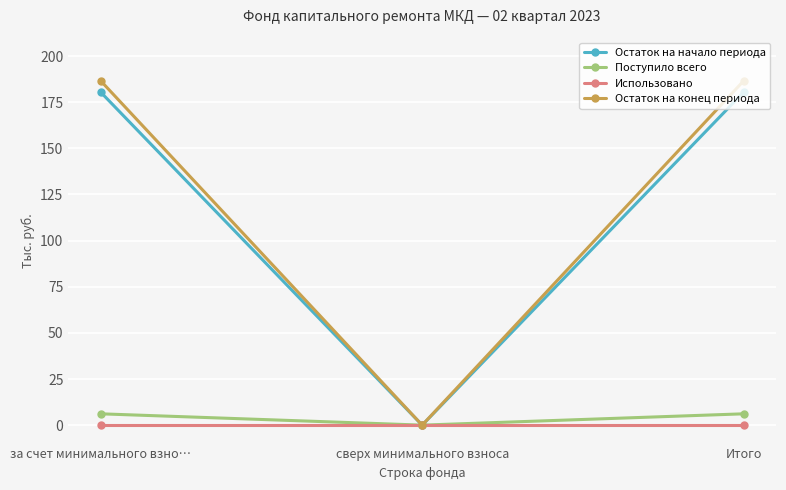

How many categories are shown in the chart?

3